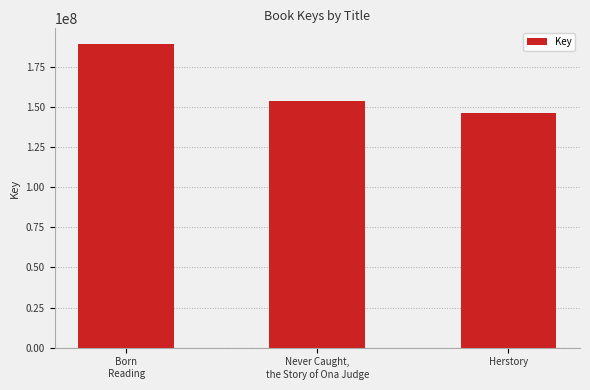

Which label corresponds to the largest value in the chart?

Born
Reading